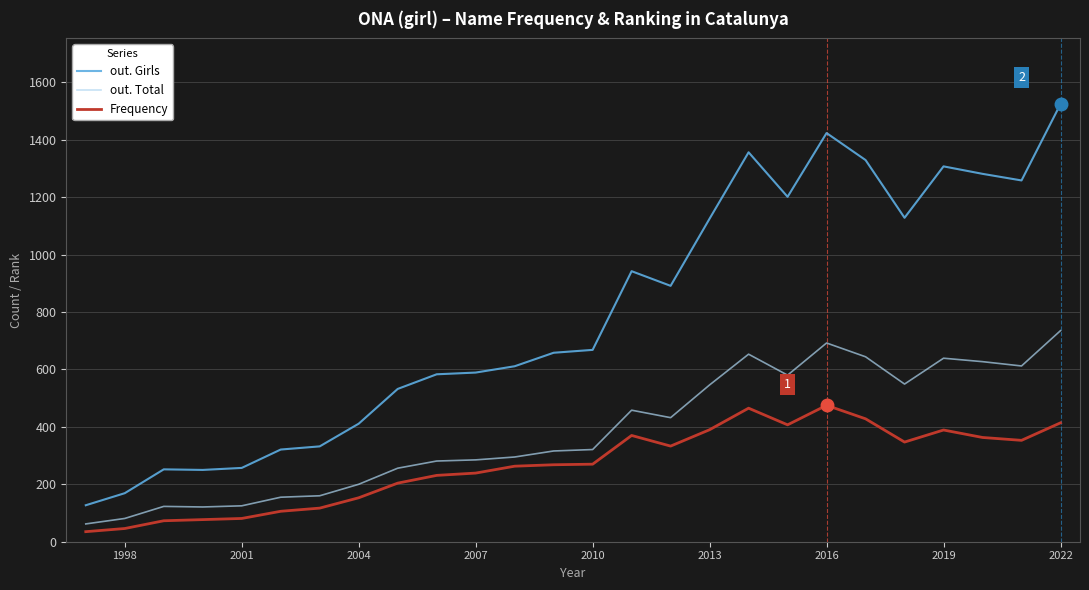

True or false: Frequency and out. Girls intersect in this chart.

False